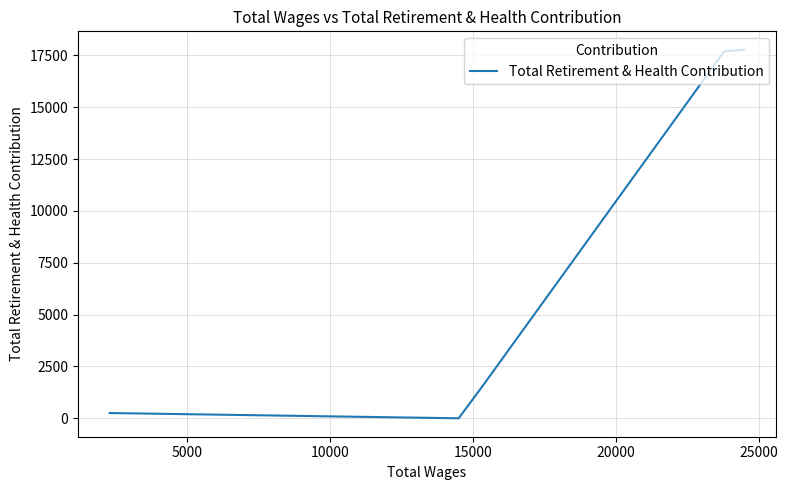

What is the maximum value shown in the chart?

17770